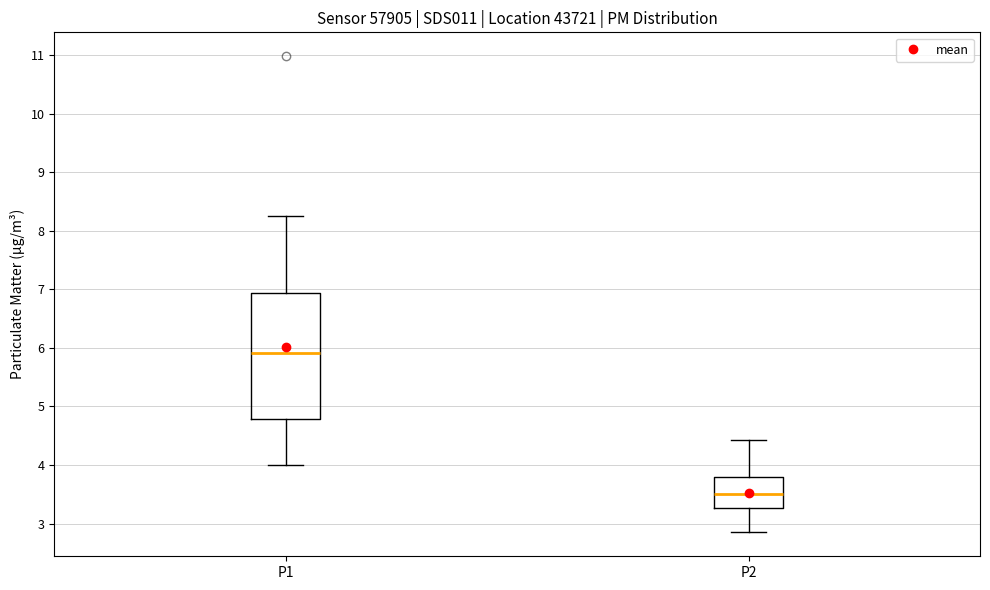

Reading left to right, read every box against the y-axis: the position of its median line, the range the box covers, and the ends of its whiskers. The values are not printed on the chart, so give them approximately, as read against the axis.

P1: median 5.9, box 4.8 to 6.9, whiskers 4.0 to 8.3
P2: median 3.5, box 3.3 to 3.8, whiskers 2.9 to 4.4